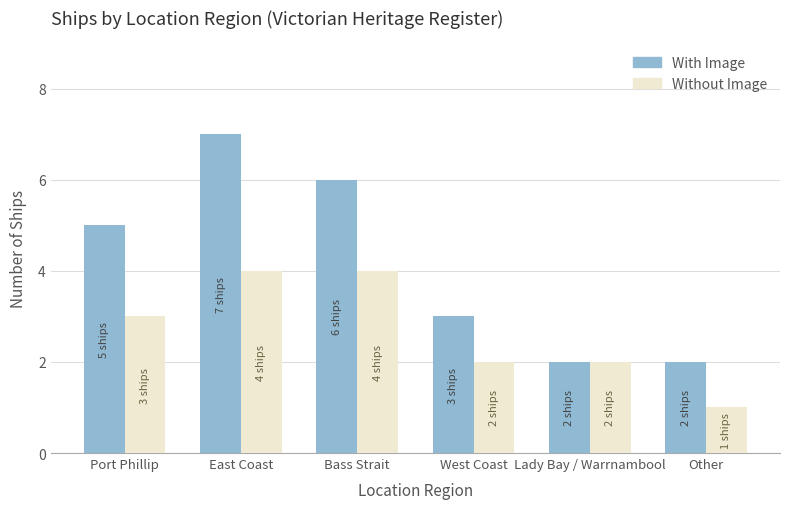

True or false: With Image has a value of 3 at West Coast.

True